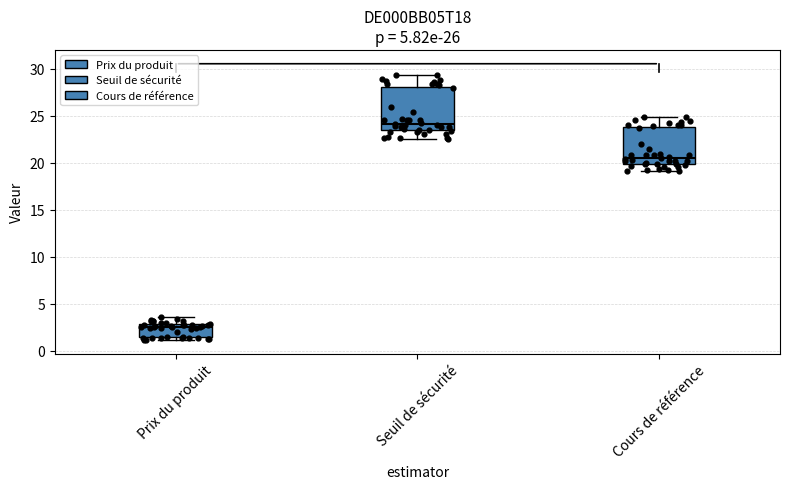

Which box is the tallest, from its lower edge to its upper edge?

Seuil de sécurité